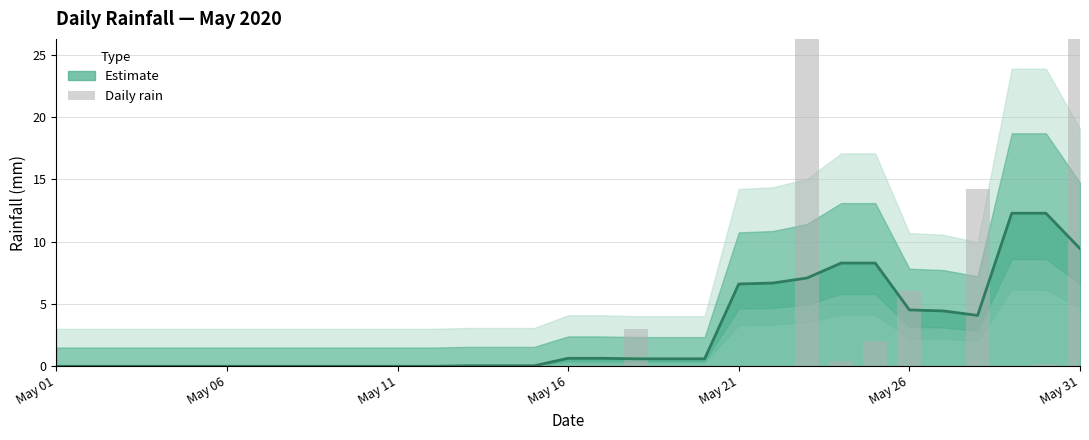

How many categories are shown in the chart?

31